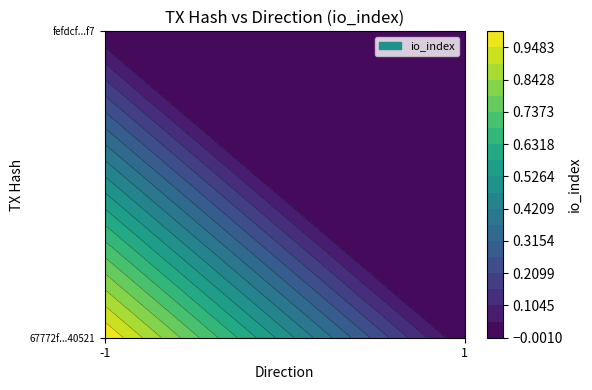

At which label is 67772f169c3e1f696ab9cdcc988c4b2b6d40521 closest to 0?

1